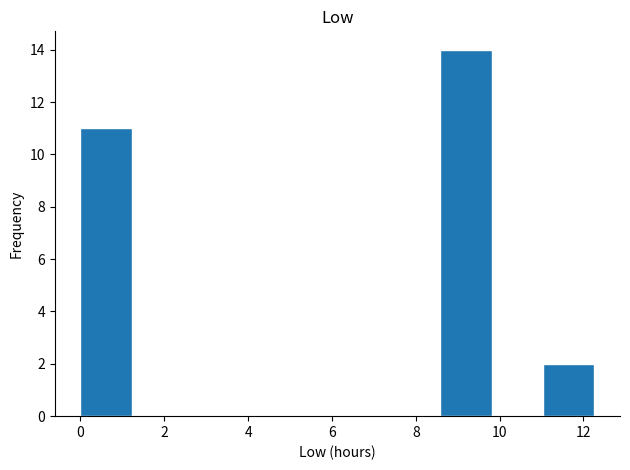

What is the height of the bar covering 8.6 to 9.8 on the x-axis? Neither the bar edges nor the heights are printed on the chart, so give them approximately, as read against the axes.

14